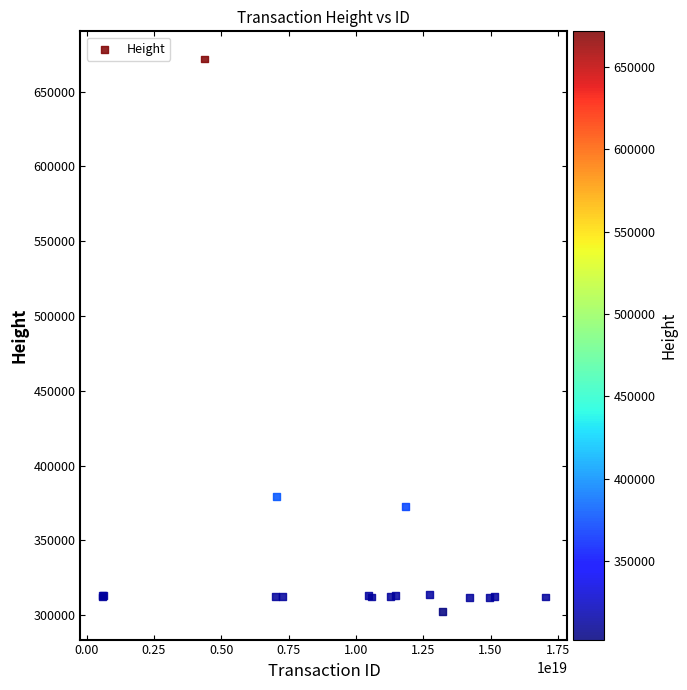

What Y value in the scatter plot is closest to 486998?

379430